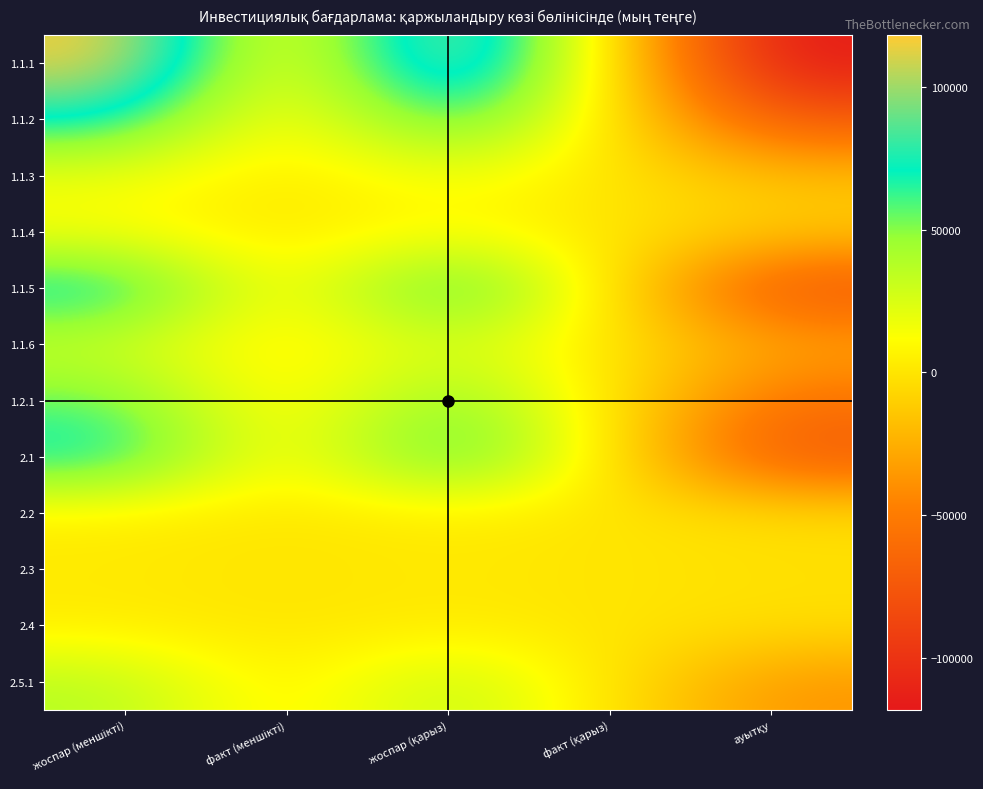

At how many categories does at least one series exceed 51867?

2